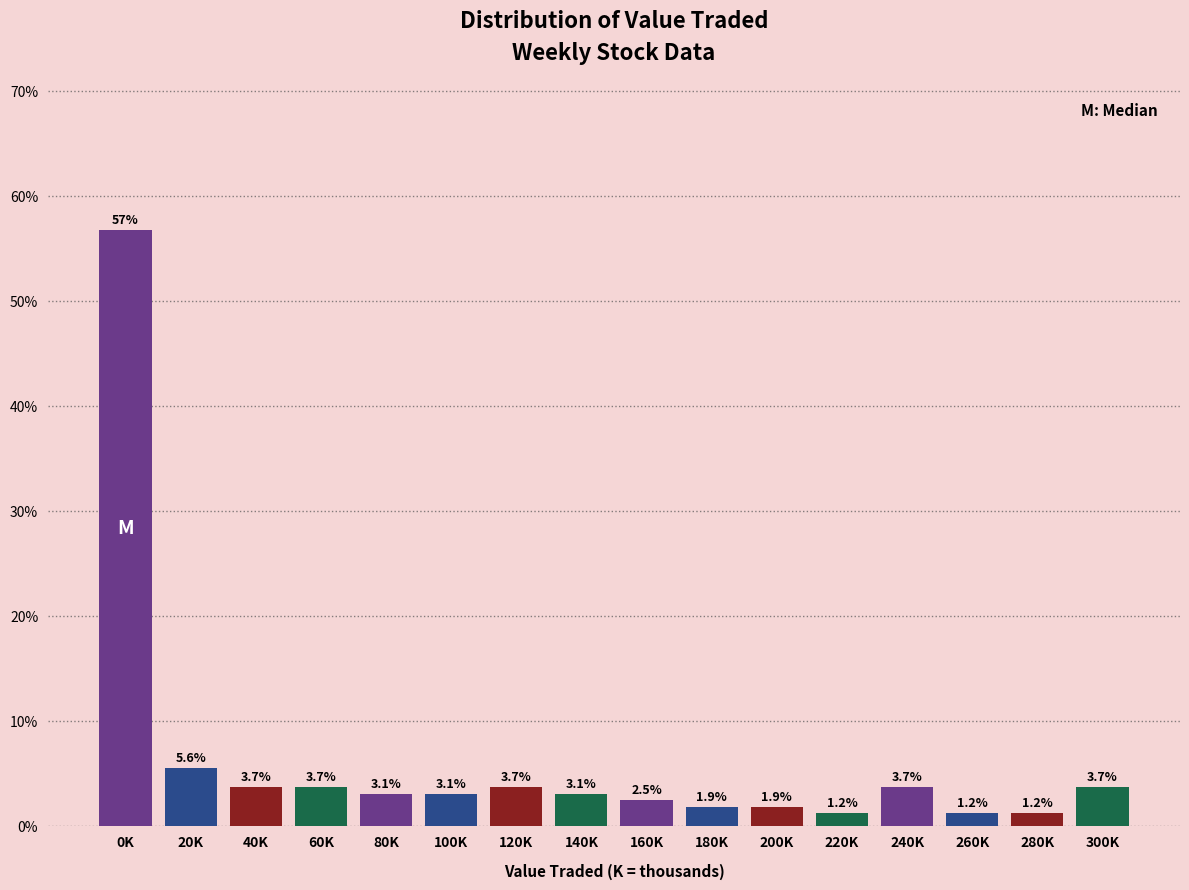

Reading right to left, list all the values displayed in this chart.

3.7	1.2	1.2	3.7	1.2	1.9	1.9	2.5	3.1	3.7	3.1	3.1	3.7	3.7	5.6	56.8